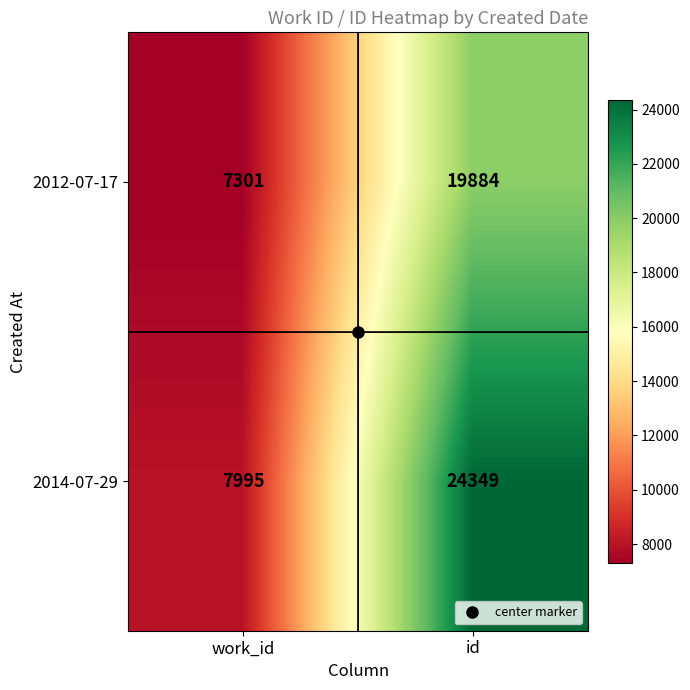

The value of 2012-07-17 at id is 19884. True or false?

True